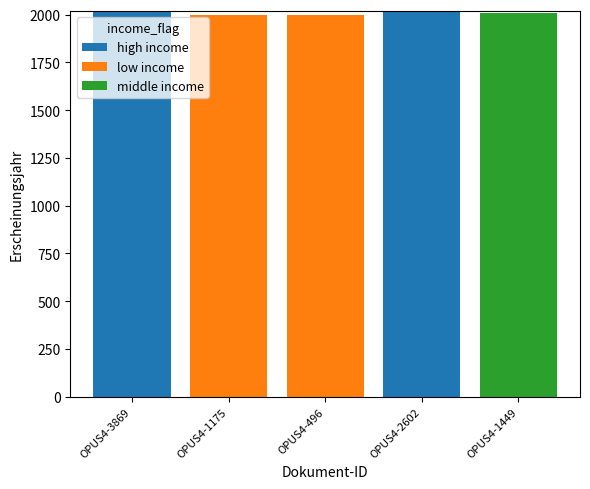

What is the maximum value for high income?

2019